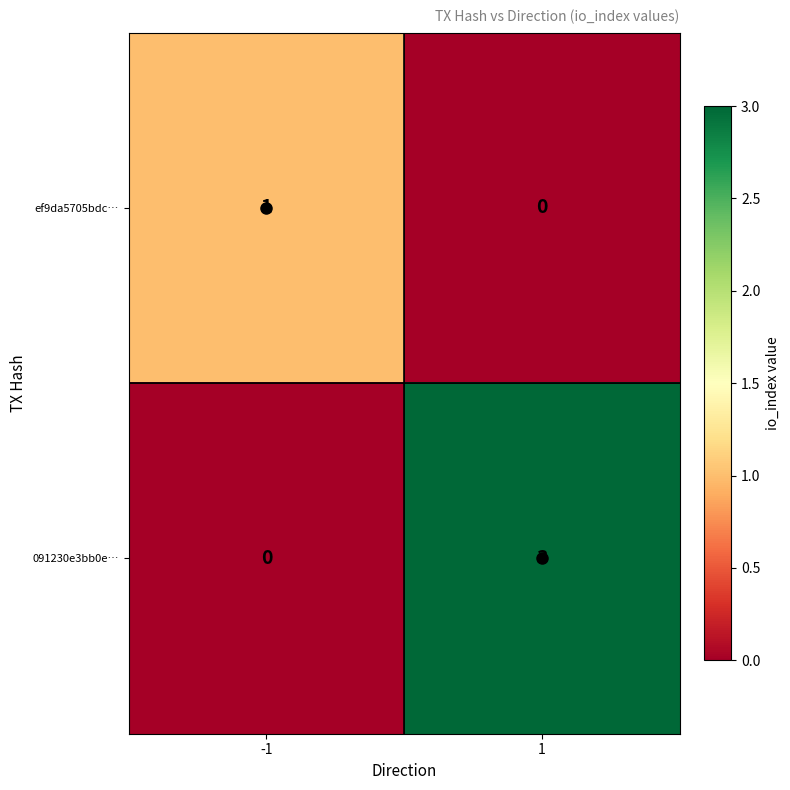

Which series has the largest range (max minus min)?

091230e3bb0e…